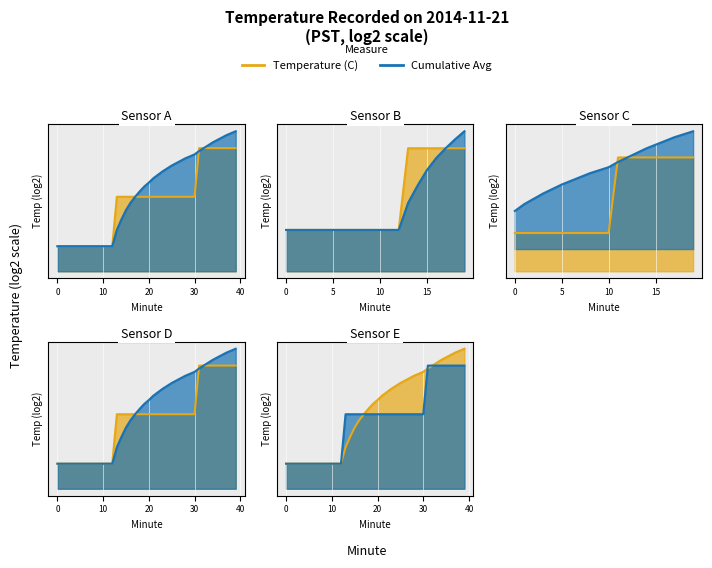

At which category is the sum across all series the highest?

39